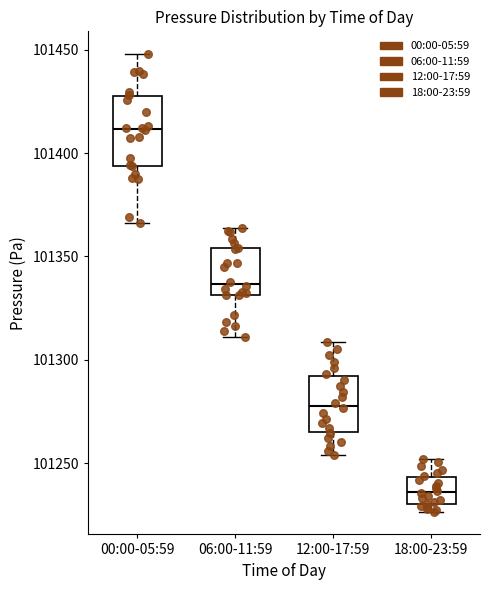

Where is the upper edge of the box for 18:00-23:59 on the y-axis? The values are not printed on the chart, so give them approximately, as read against the axis.

101245